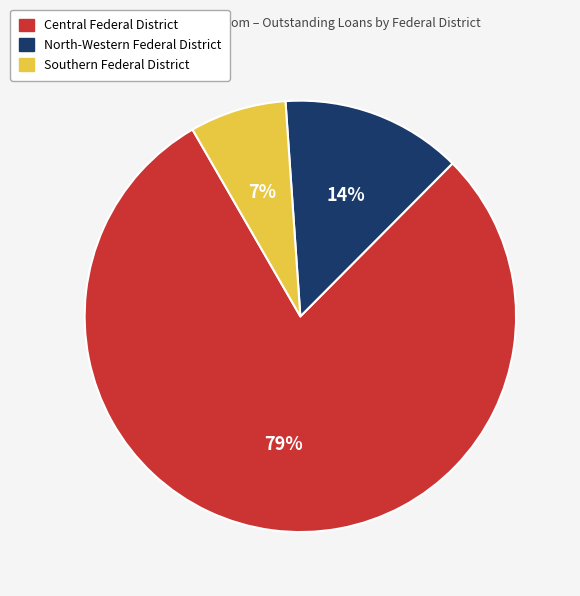

Combined, do Central Federal District and Southern Federal District account for over 50%?

Yes